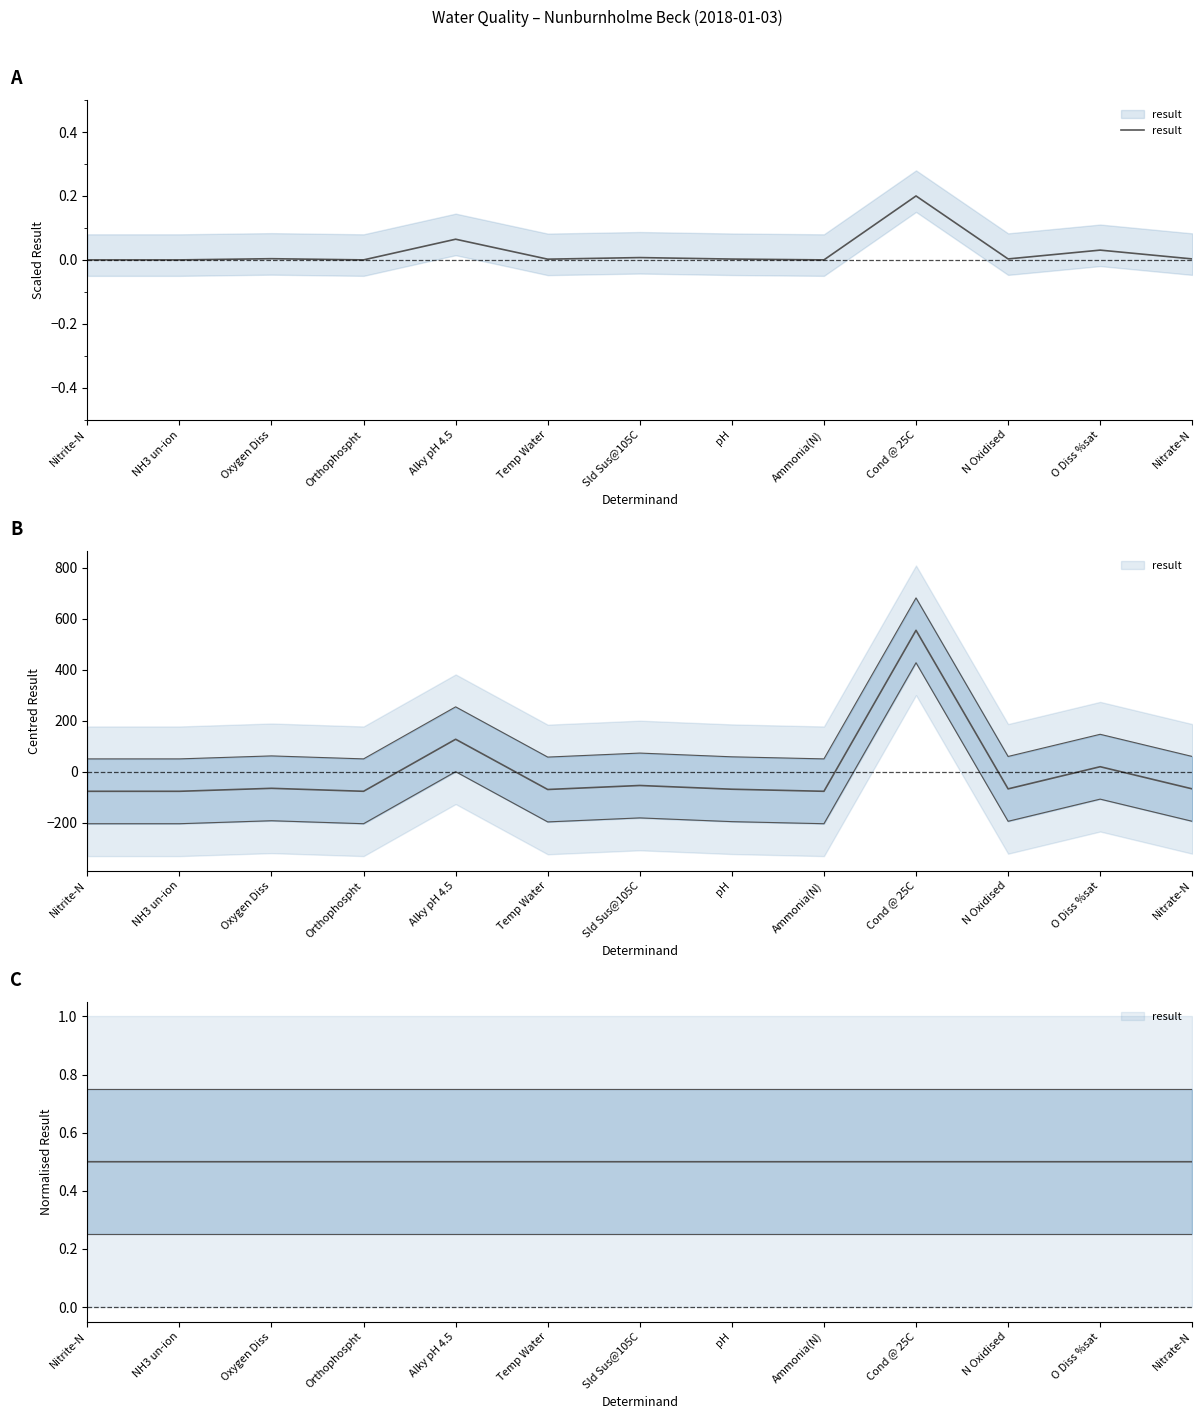

Reading left to right, transcribe all the data shown in this chart.

0.0	0.0	0.0	0.0	0.1	0.0	0.0	0.0	0.0	0.2	0.0	0.0	0.0